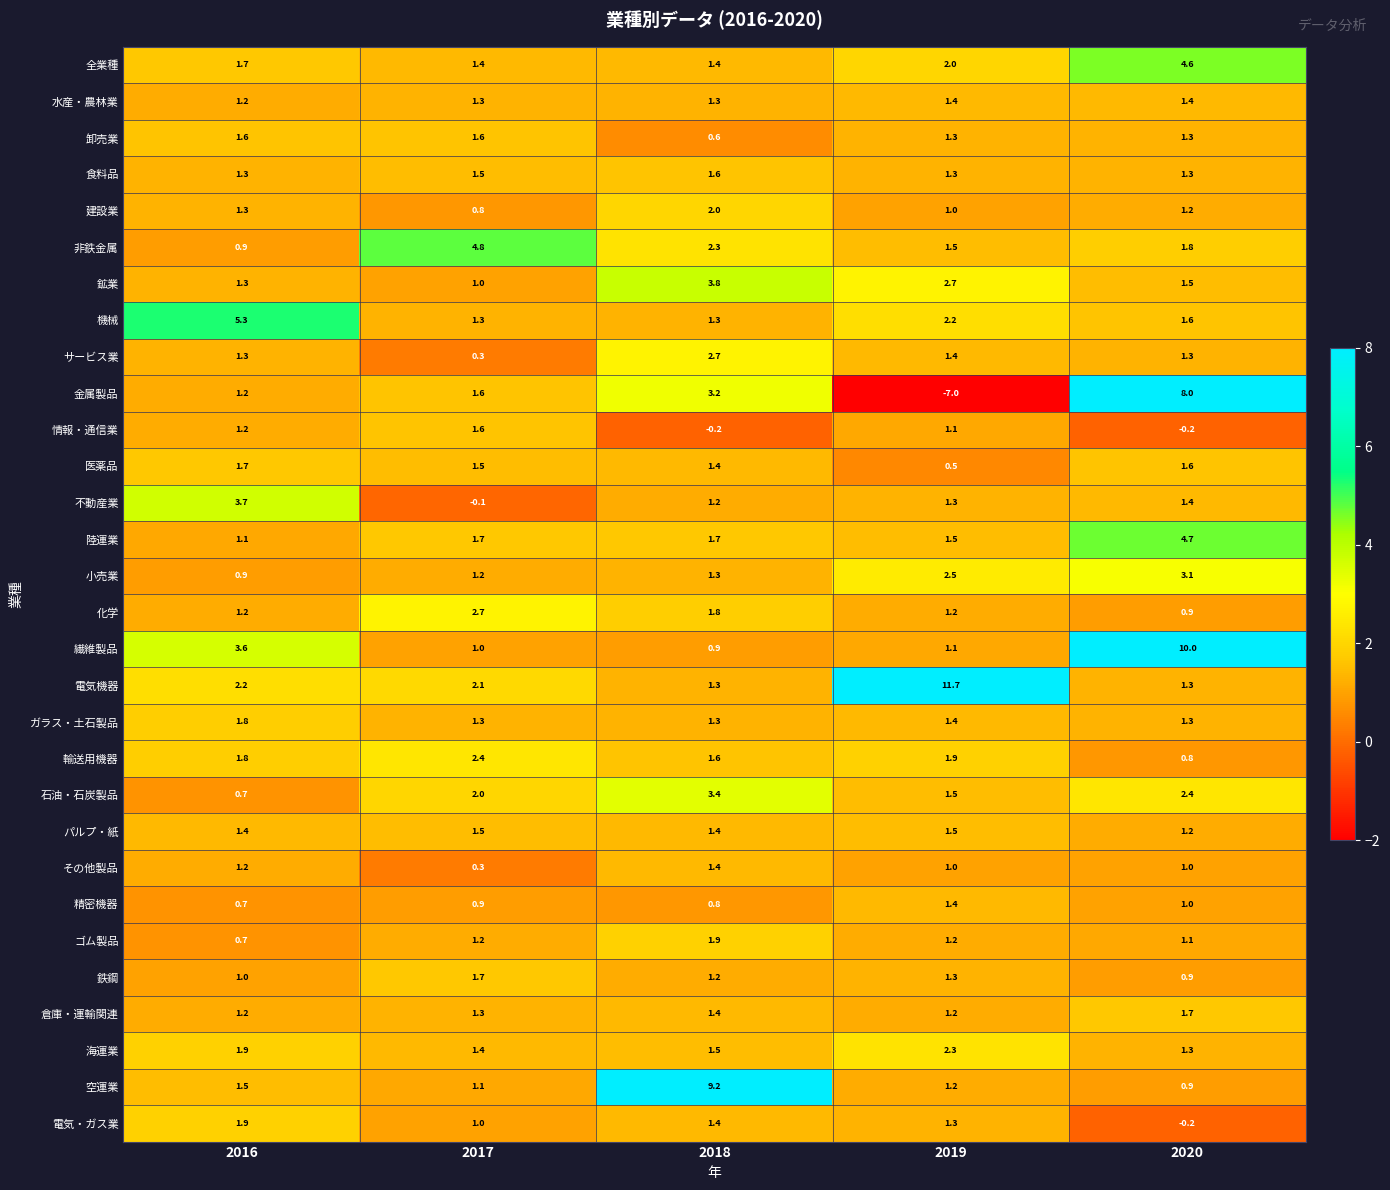

At which category is the sum across all series the highest?

2020